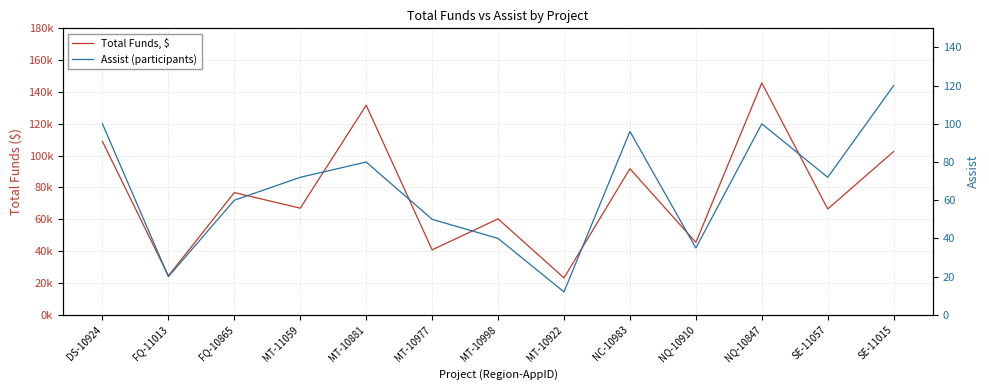

At which category does Total Funds, $ reach its first local valley?

FQ-11013